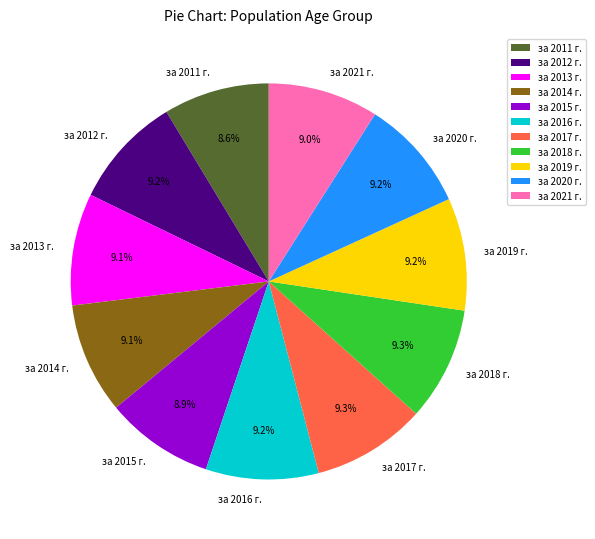

How many segments does this pie chart have?

11